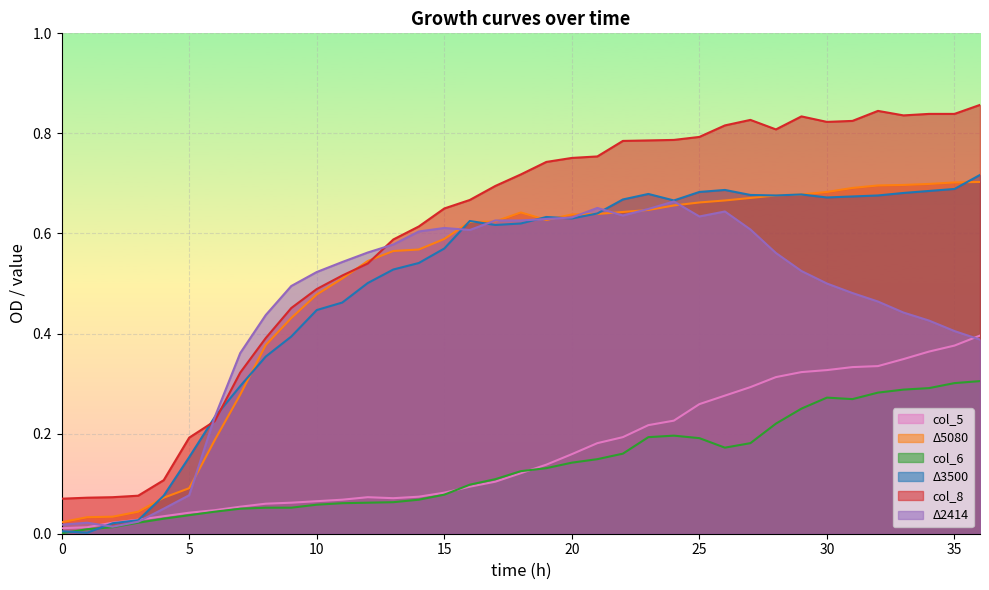

How many lines are shown in the chart?

6